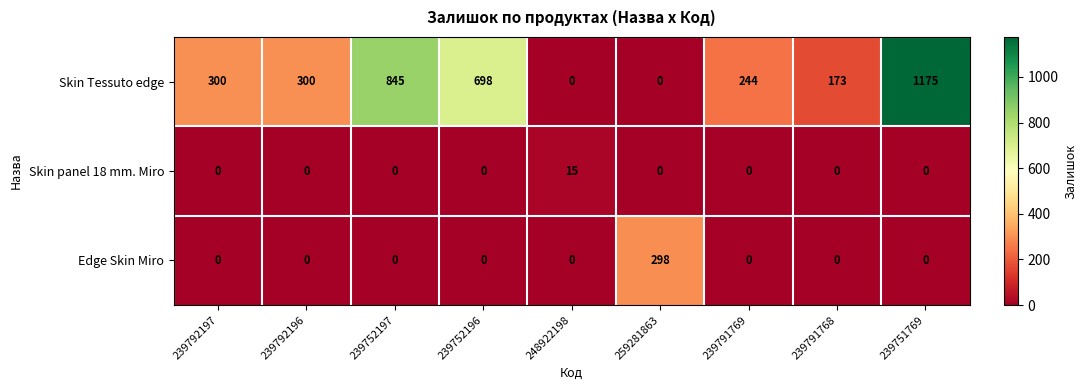

What is the difference between the maximum and minimum values in the Skin panel 18 mm. Miro series?

15